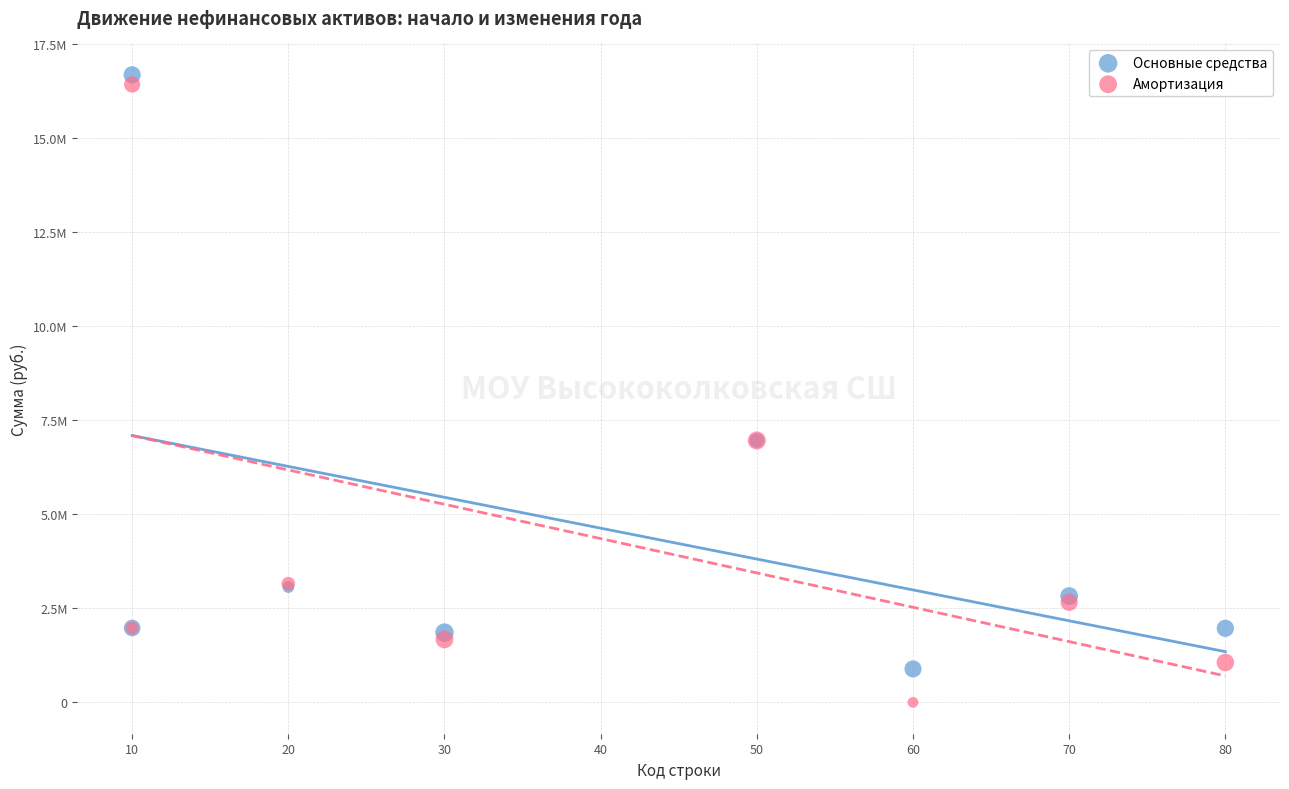

Which series contains the lowest Y value?

Амортизация